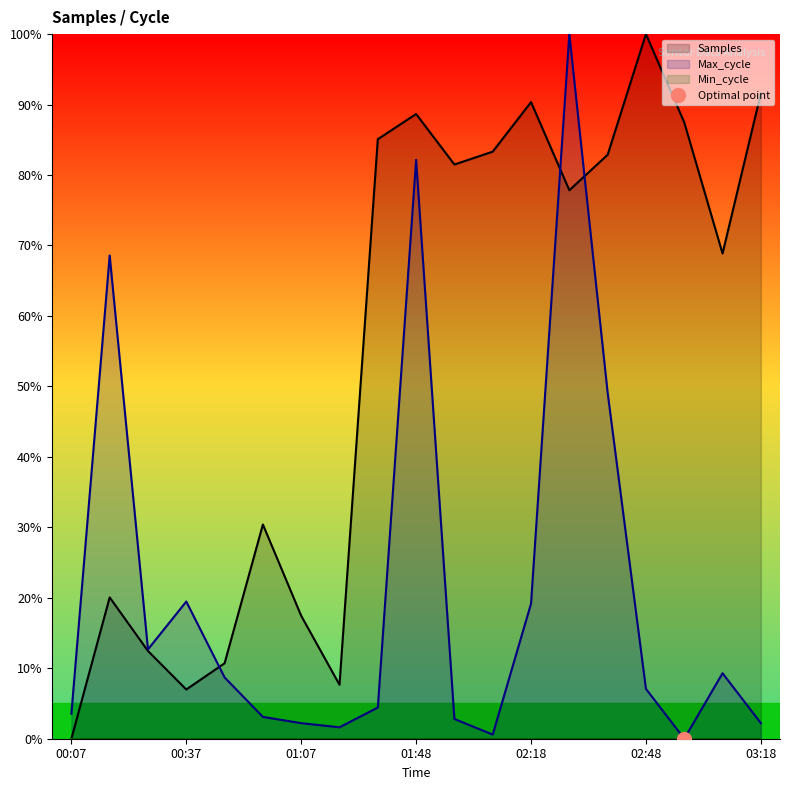

What is the difference between the Max_cycle values at 01:17 and 00:27?

11.1